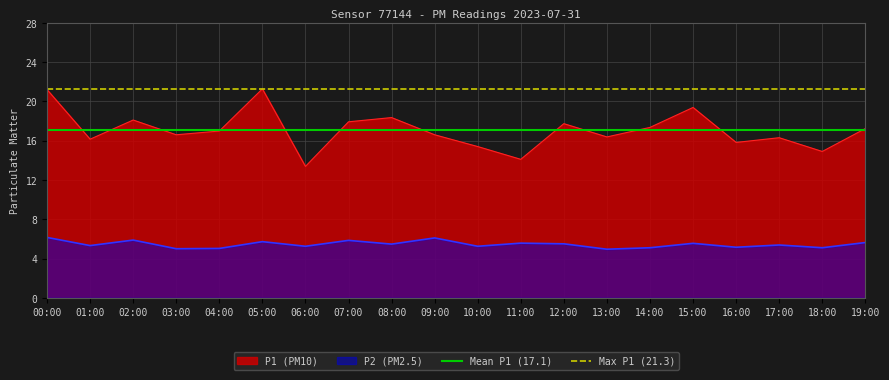

True or false: P1 (PM10) and P2 (PM2.5) intersect in this chart.

False